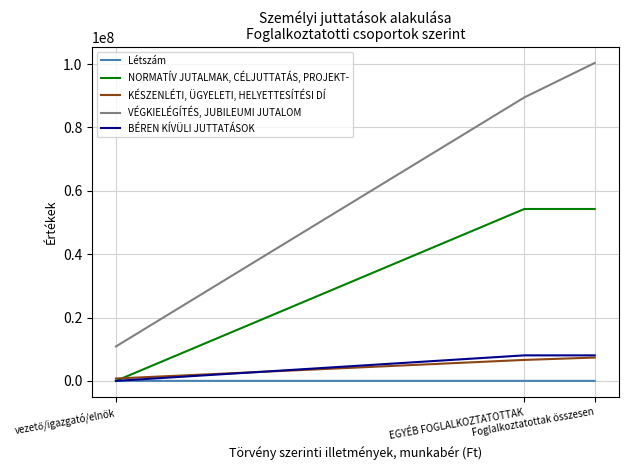

What is the greatest value displayed?

100340006.0